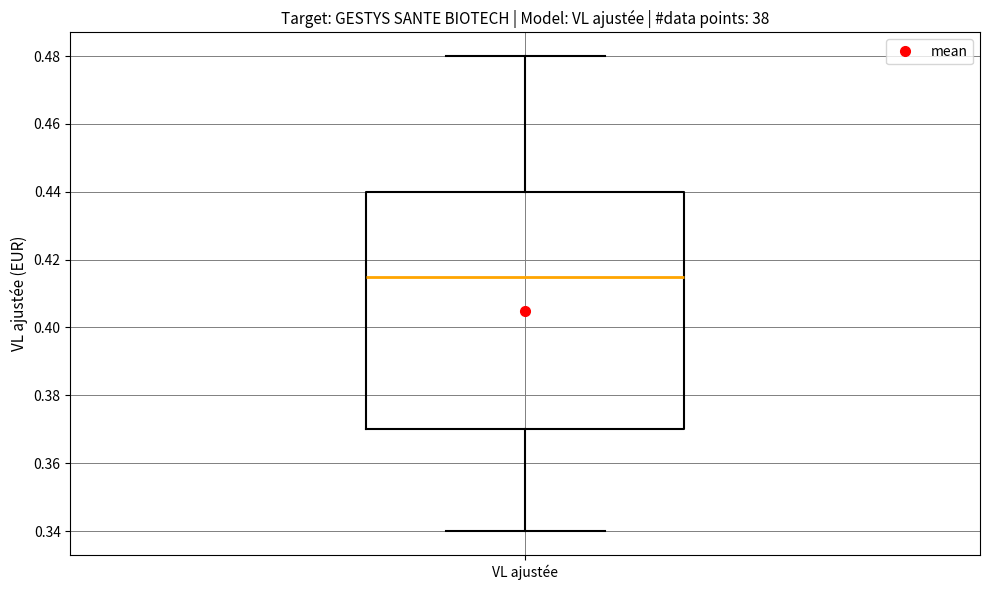

Read this box plot against the y-axis: the position of the median line, the range covered by the box, and the ends of both whiskers. The values are not printed on the chart, so give them approximately, as read against the axis.

median 0.416, box 0.370 to 0.440, whiskers 0.340 to 0.480